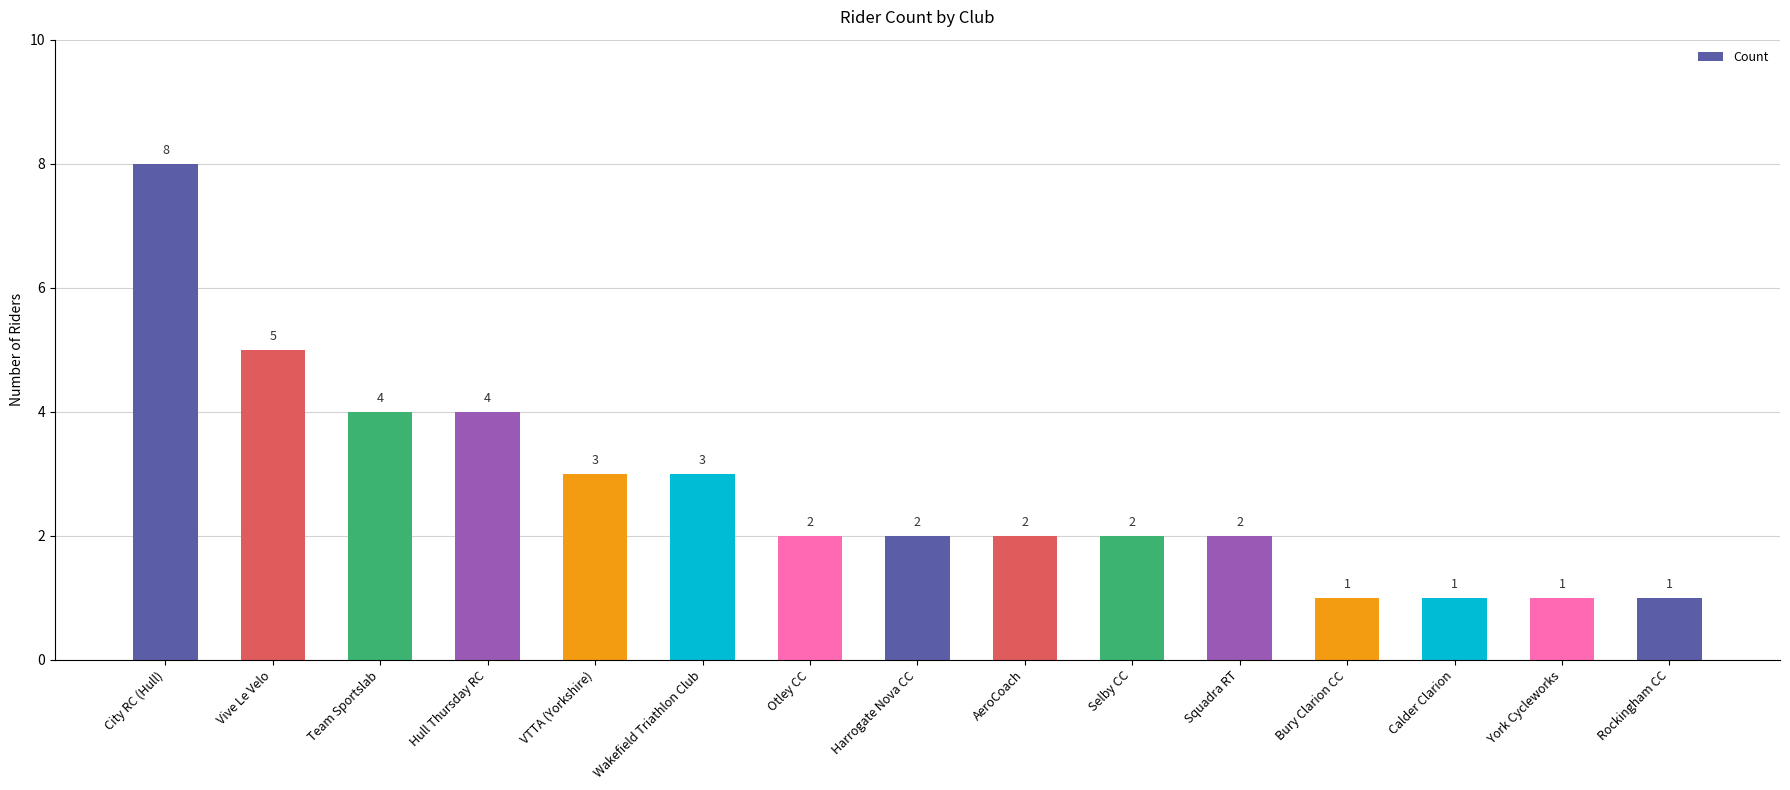

Does the chart contain stacked bars?

No